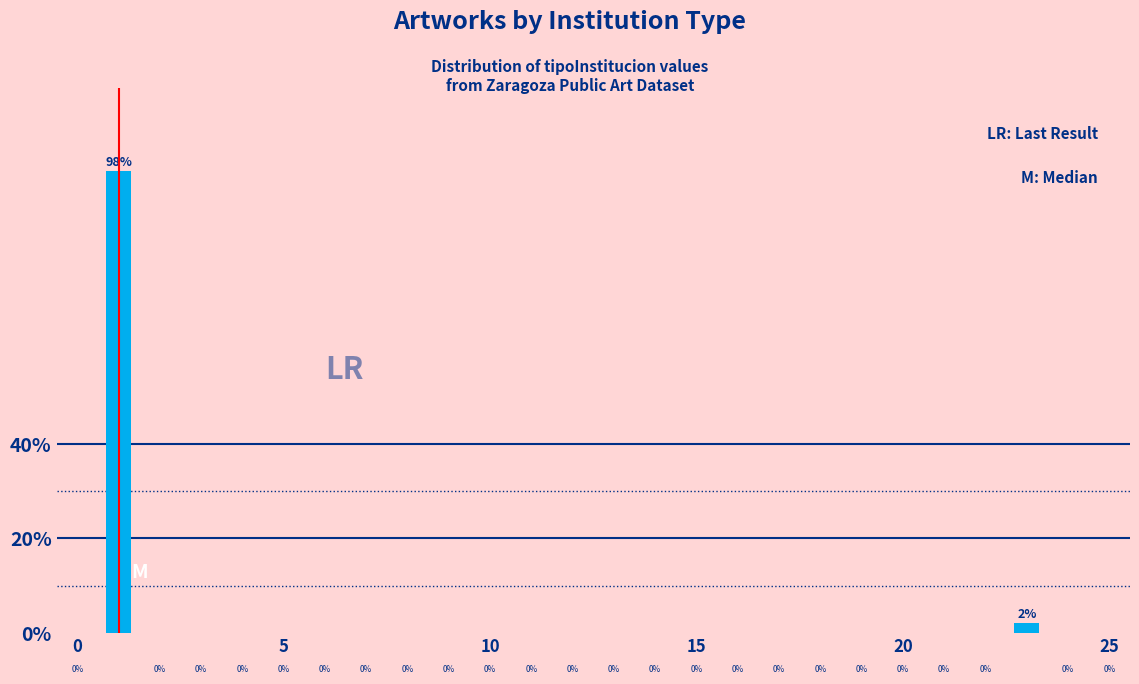

How many bars are there in total?

2